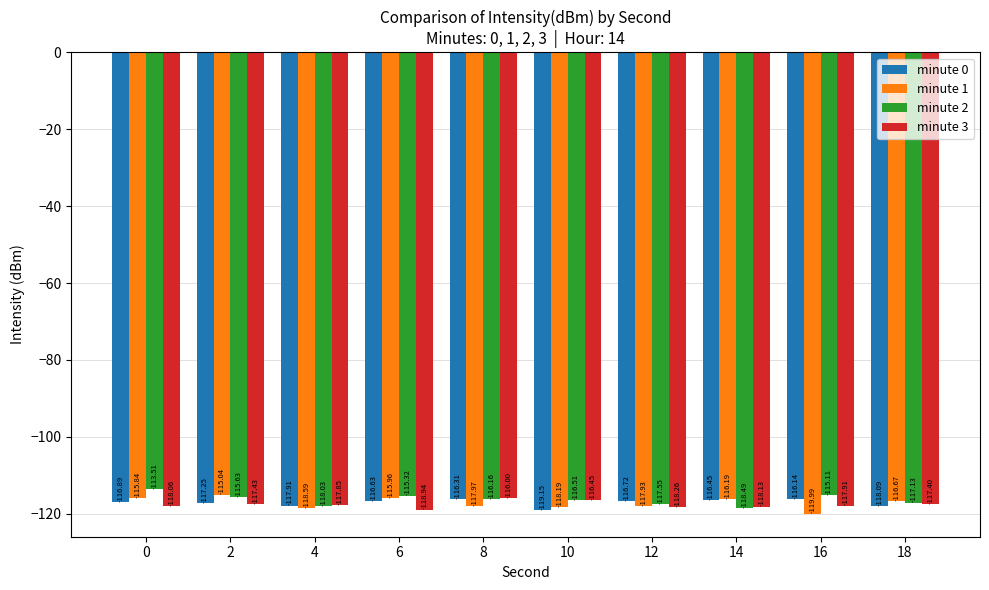

Where is minute 2 nearest to the value -116?

8